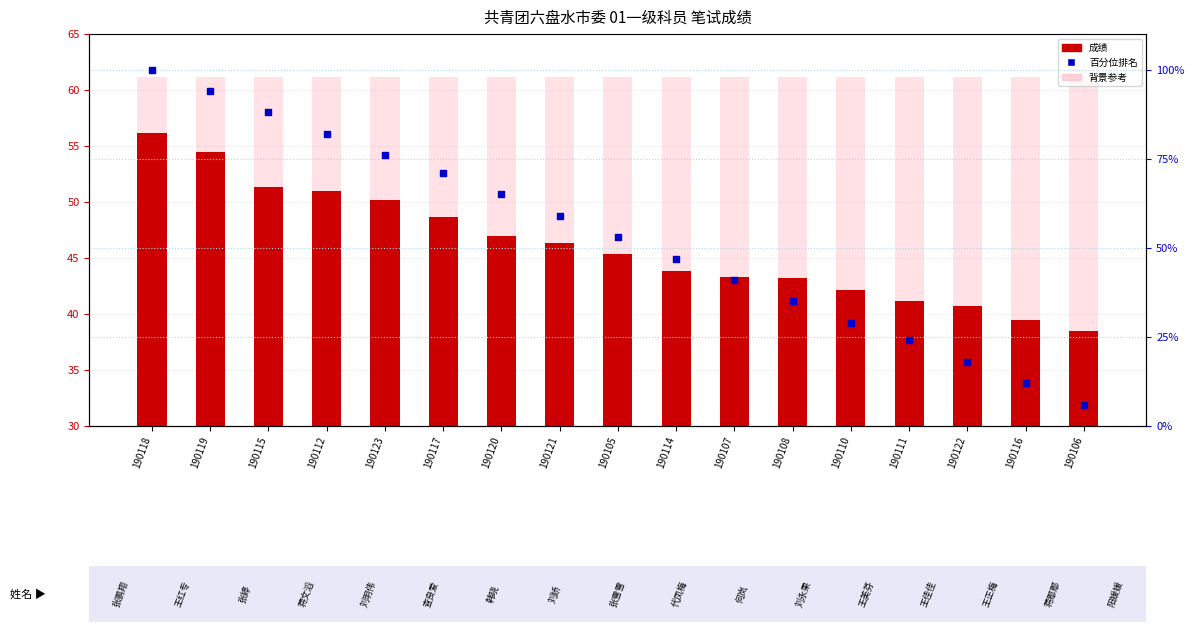

Which series has the largest total across all categories?

背景